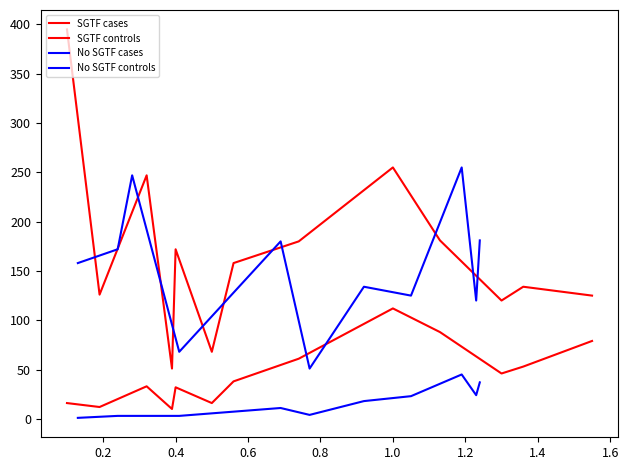

How many lines are shown in the chart?

4